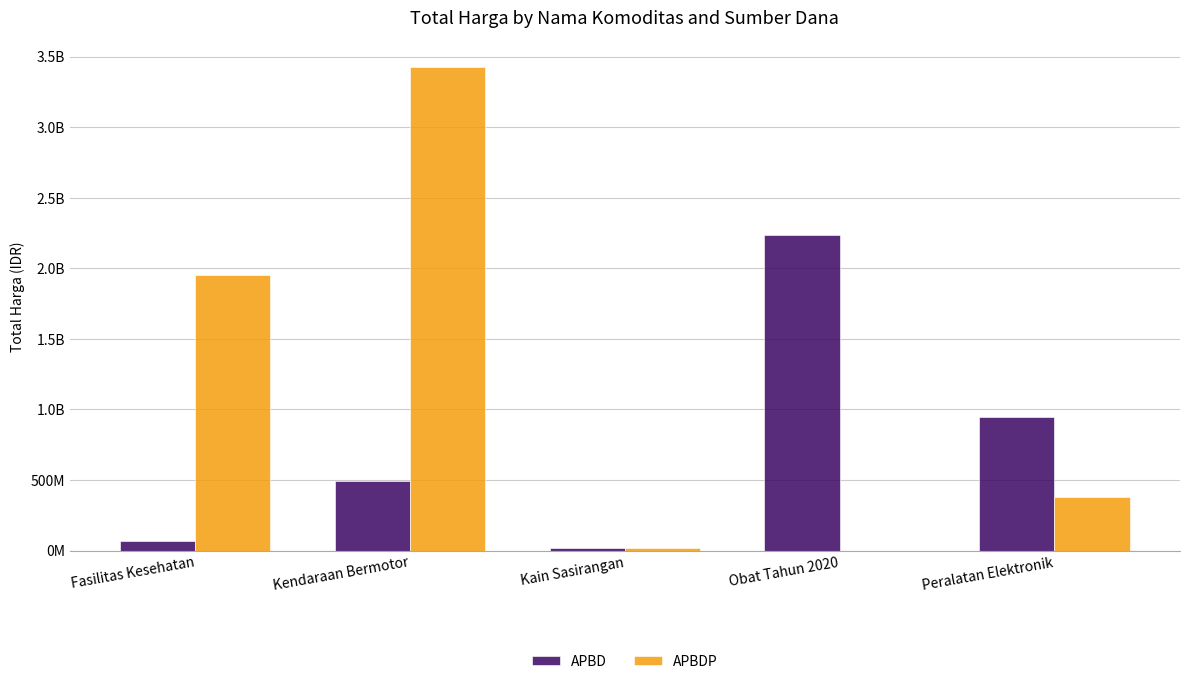

Which category has the lowest value in the APBD series?

Kain Sasirangan